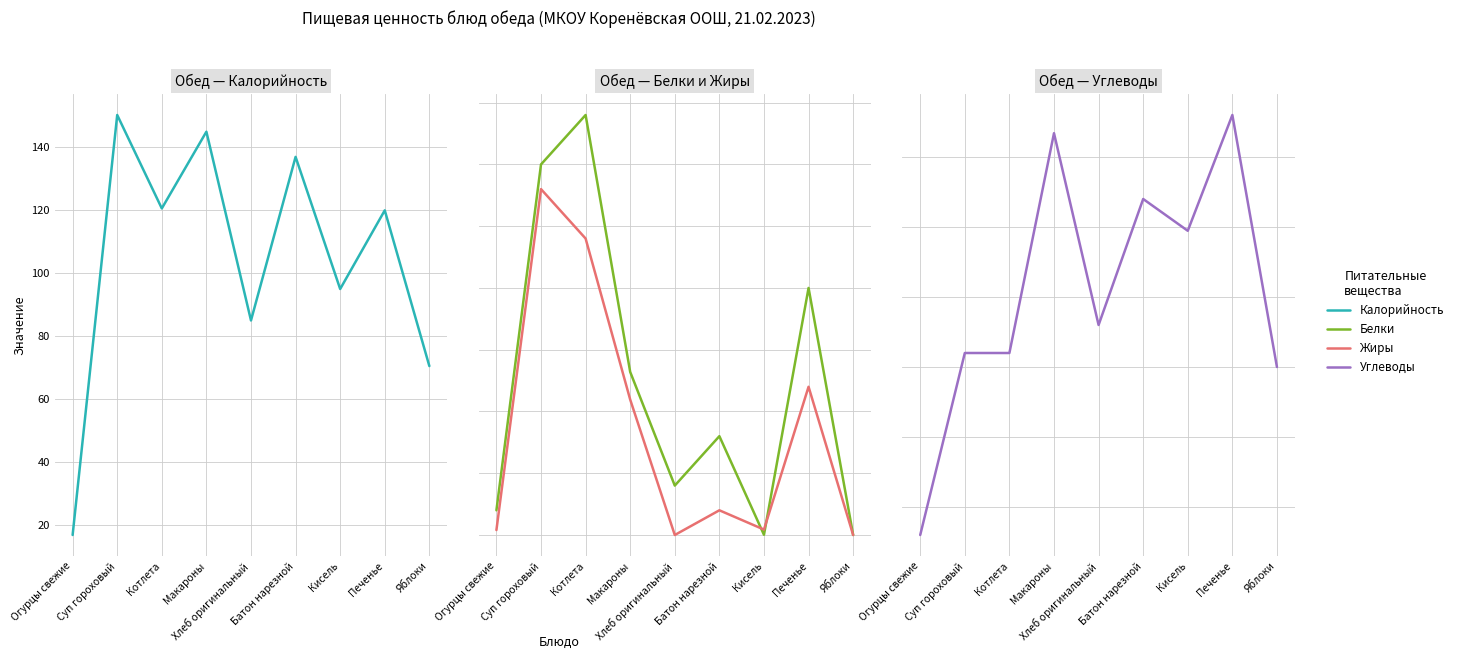

Reading left to right, transcribe all the data shown in this chart.

Калорийность: 16.8	150.3	120.6	145.0	85.0	137.0	95.0	120.0	70.5
Белки: 1.0	15.0	17.0	6.6	2.0	4.0	0.0	10.0	0.0
Жиры: 0.2	14.0	12.0	5.5	0.0	1.0	0.2	6.0	0.0
Углеводы: 3.0	16.0	16.0	31.7	18.0	27.0	24.7	33.0	15.0